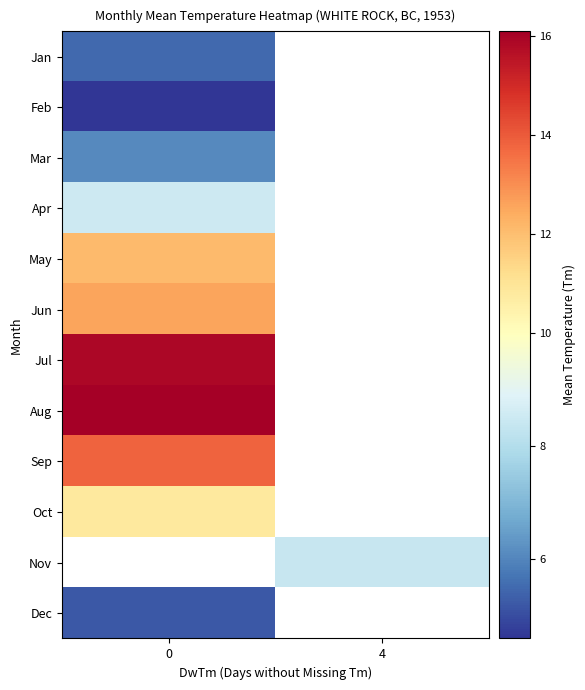

What is the minimum value shown in the chart?

4.6